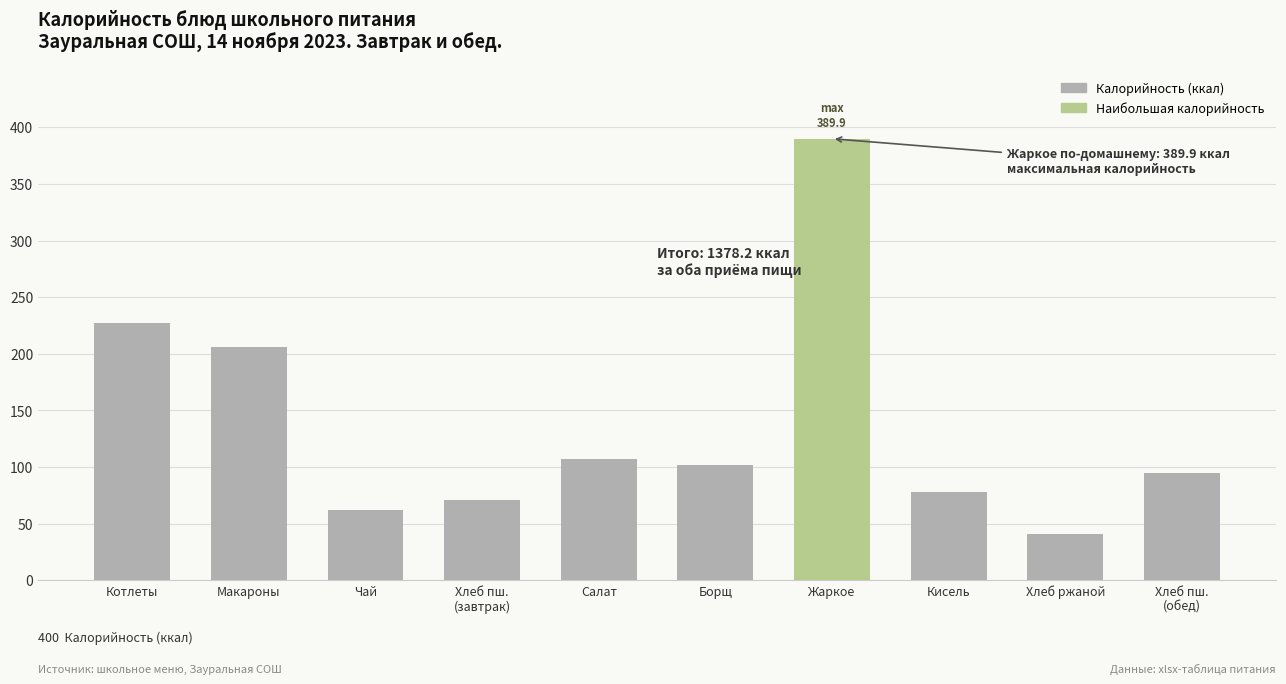

What is the sum of the values at Жаркое and Котлеты?

616.7